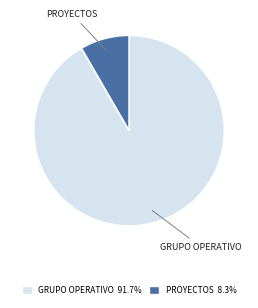

Is there a majority slice in this chart?

Yes